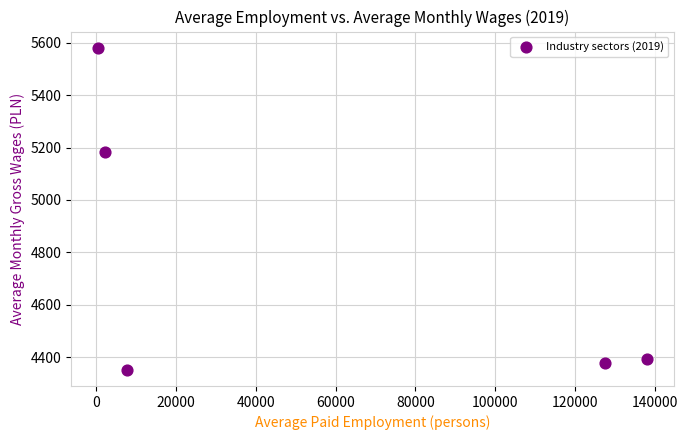

What Y value in the scatter plot is closest to 4966?

5182.7